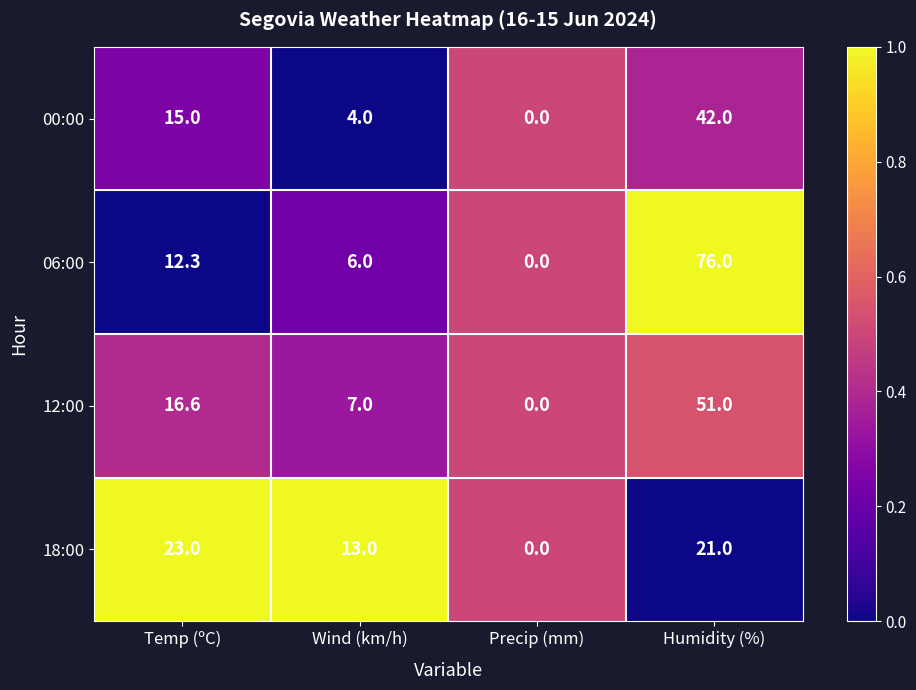

Reading left to right, transcribe all the data shown in this chart.

00:00: 15.0	4.0	0.0	42.0
06:00: 12.3	6.0	0.0	76.0
12:00: 16.6	7.0	0.0	51.0
18:00: 23.0	13.0	0.0	21.0